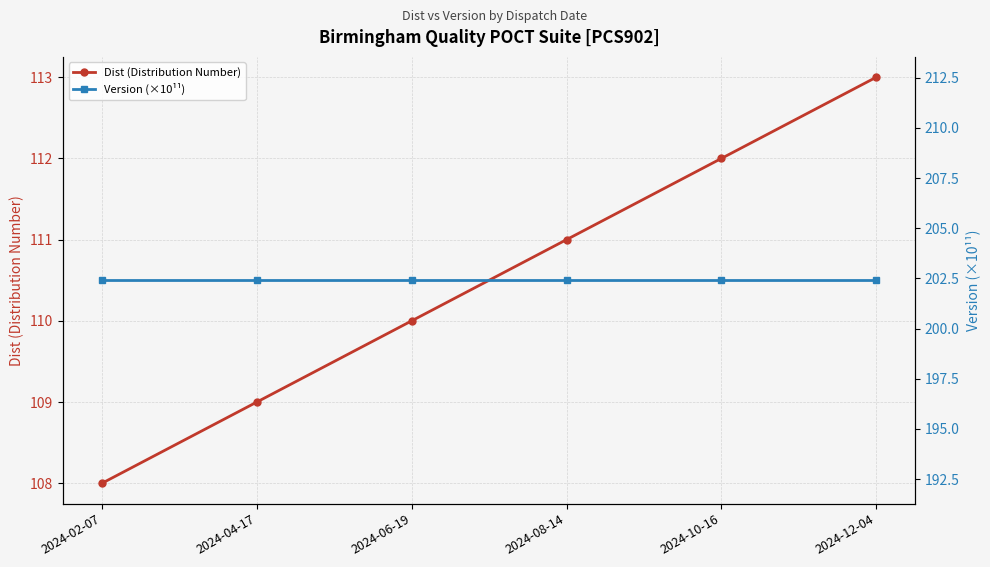

What is the label of the 5th point from the right?

2024-04-17